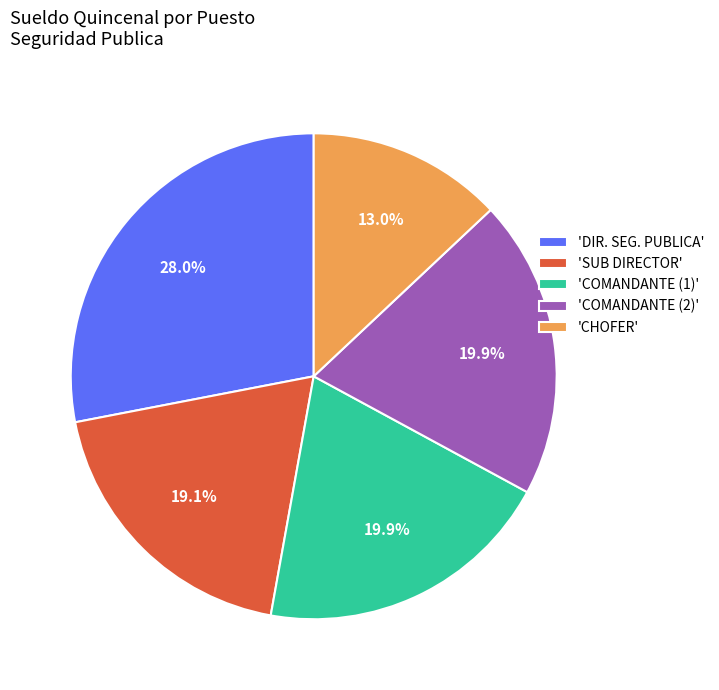

Which category has the biggest portion of the pie?

'DIR. SEG. PUBLICA'